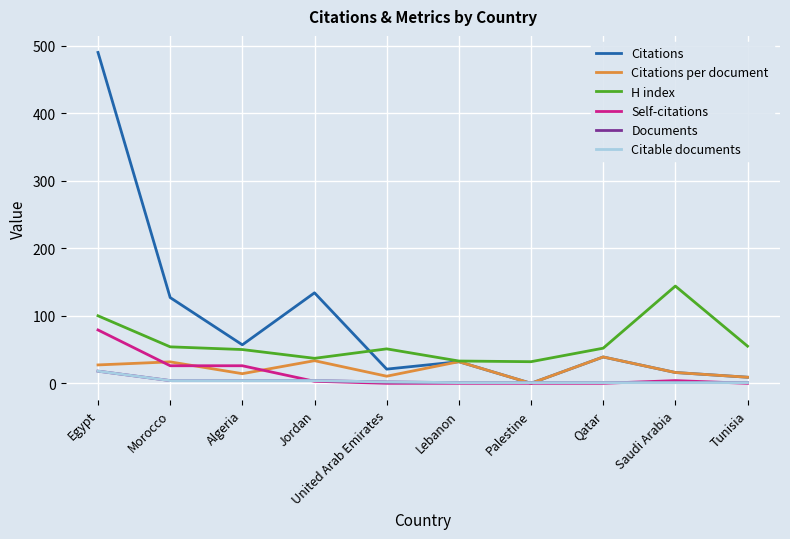

At how many categories does at least one series exceed 156?

1